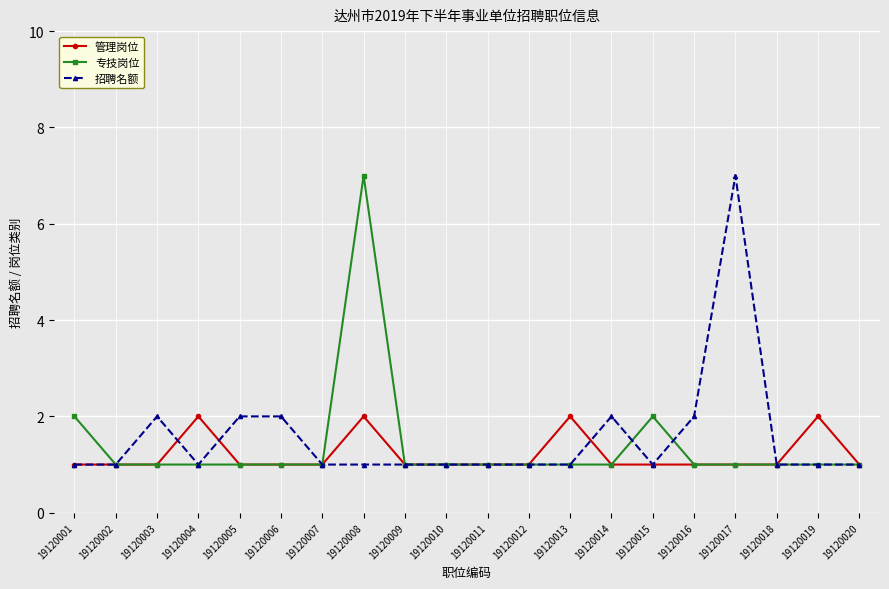

True or false: 招聘名额 has more than 2 interior local peaks.

True